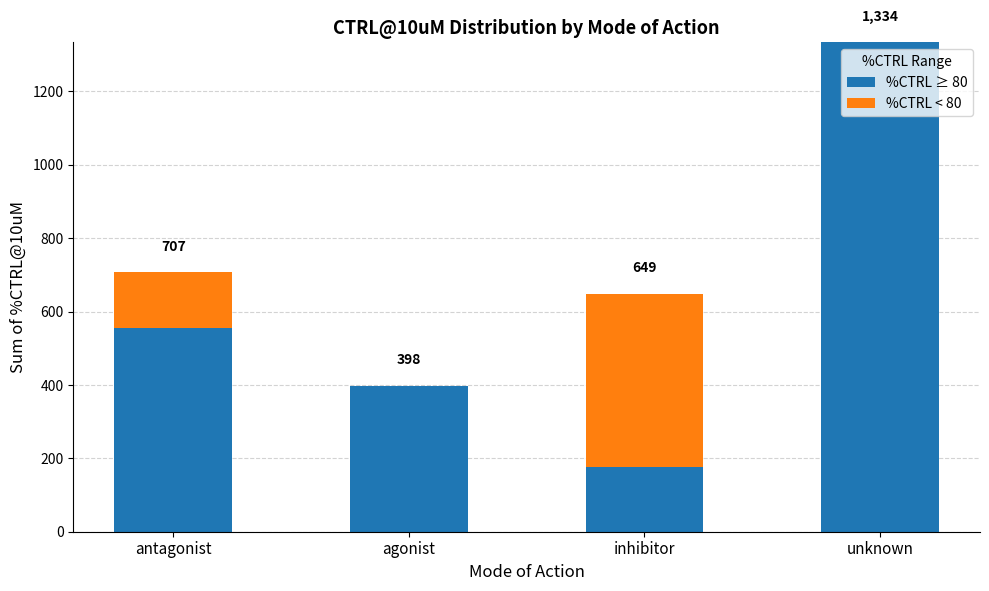

What is the sum of all %CTRL ≥ 80 values?

2464